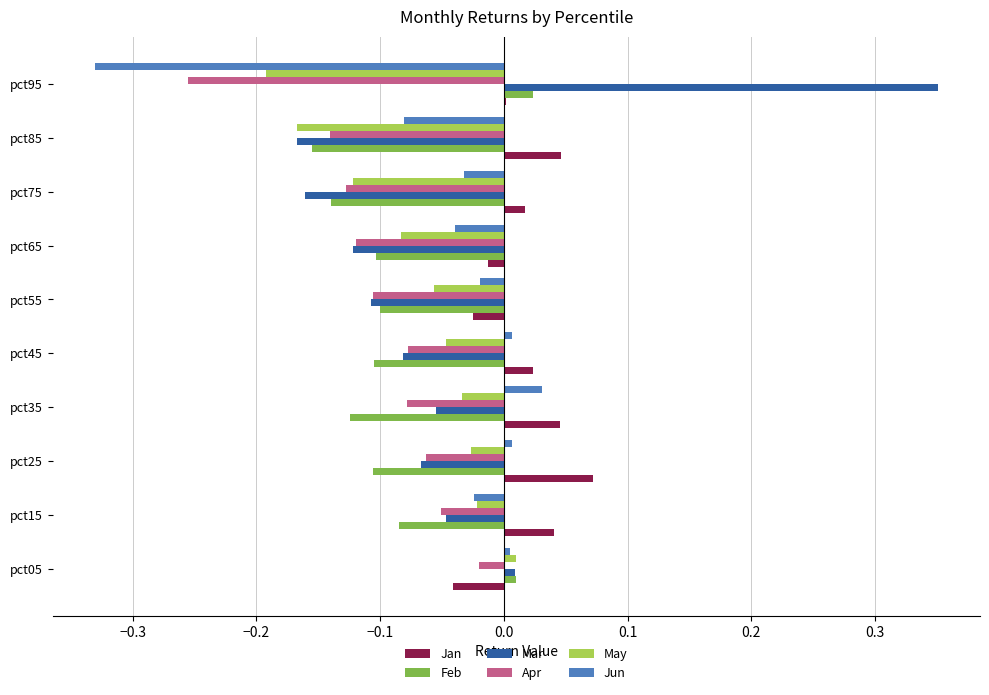

How many distinct data groups are displayed?

6